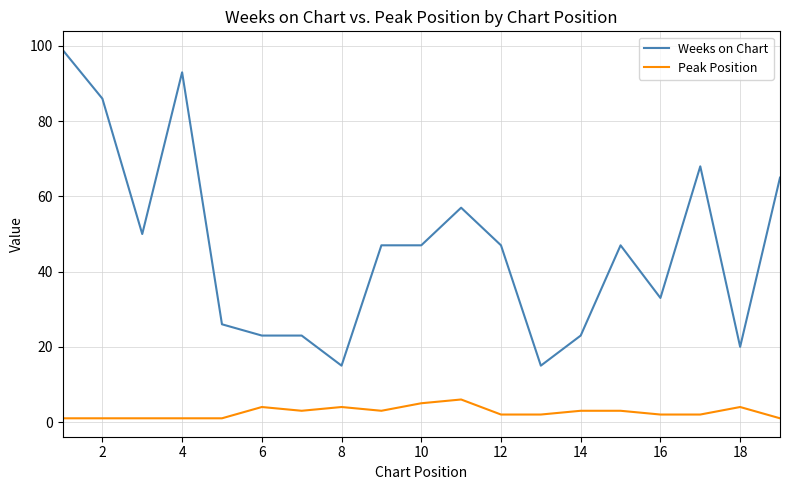

Which series has the largest total across all categories?

Weeks on Chart